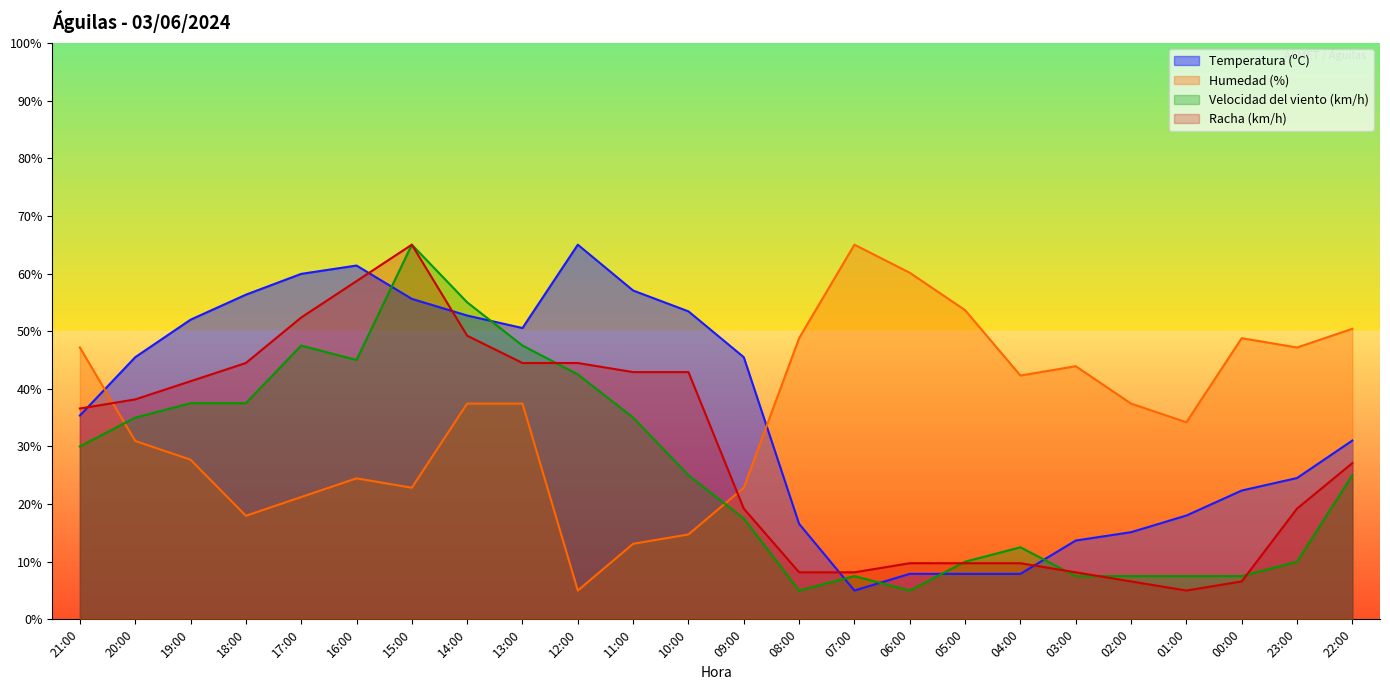

True or false: Racha (km/h) has a value of 33.9 at 09:00.

False